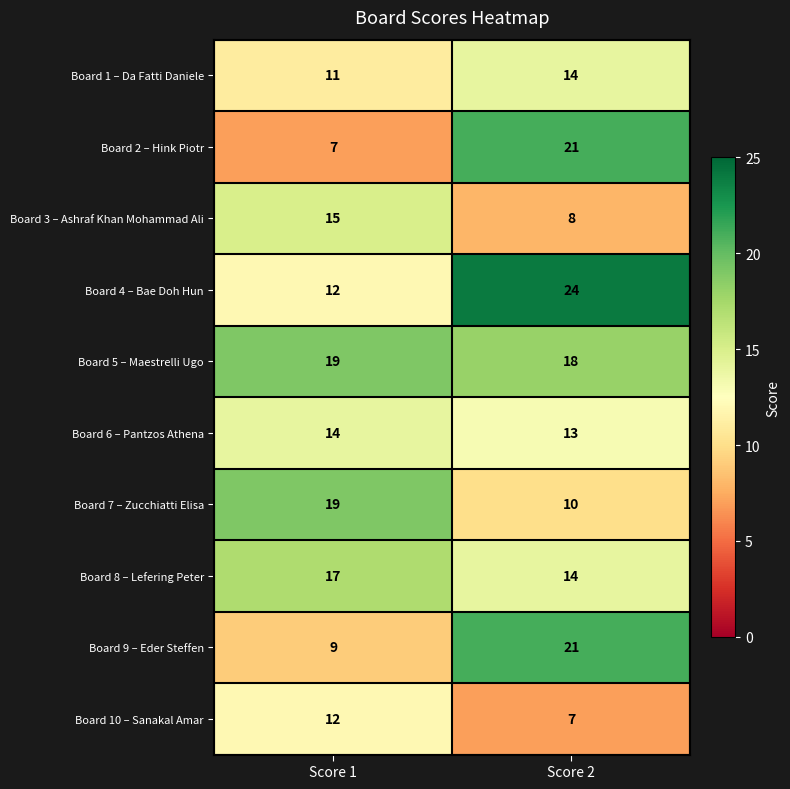

List the labels in order of Board 1 – Da Fatti Daniele value, largest first.

Score 2, Score 1